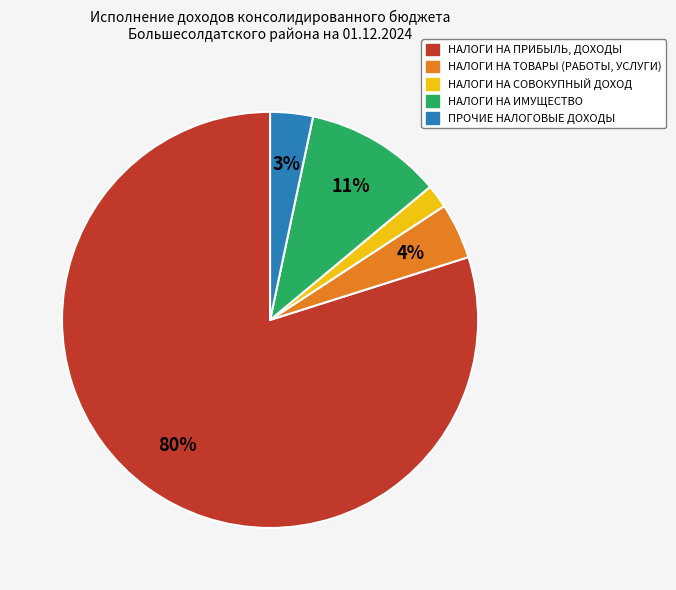

To the nearest percent, what is the difference between the НАЛОГИ НА СОВОКУПНЫЙ ДОХОД and НАЛОГИ НА ИМУЩЕСТВО slice percentages?

9%